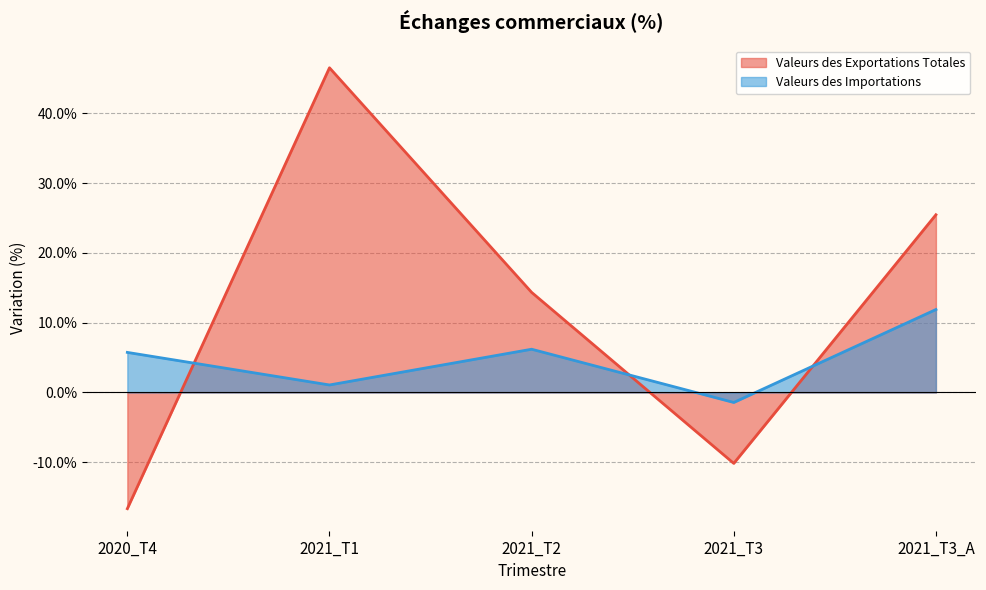

How many times do Valeurs des Exportations Totales and Valeurs des Importations cross each other?

3